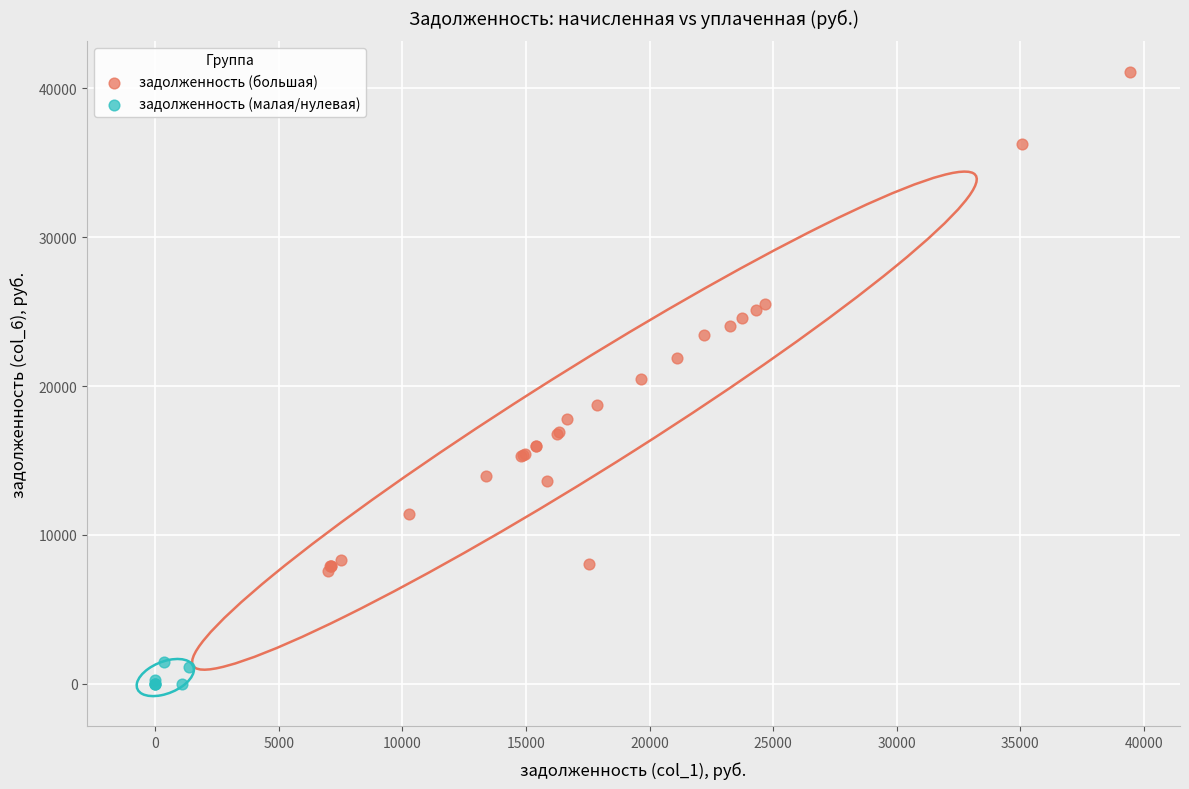

Which series has the widest spread of Y values?

задолженность (большая)